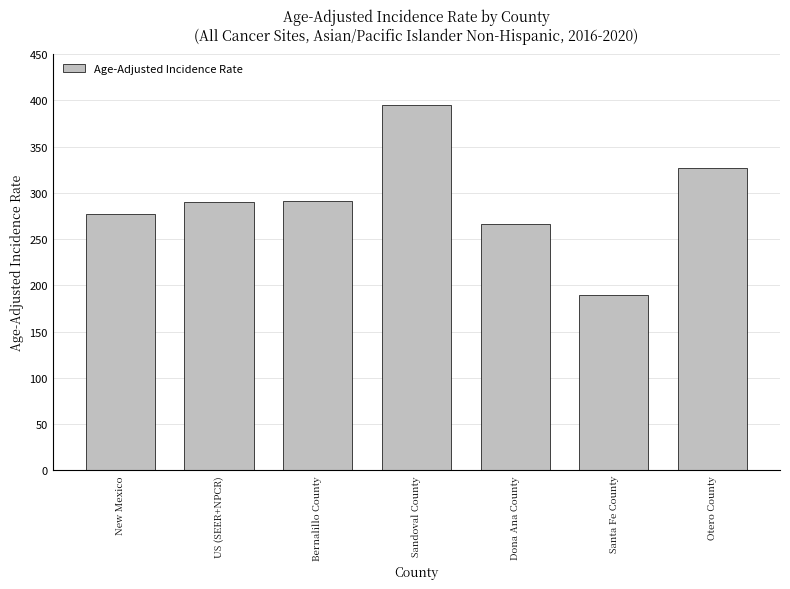

Does the chart contain stacked bars?

No